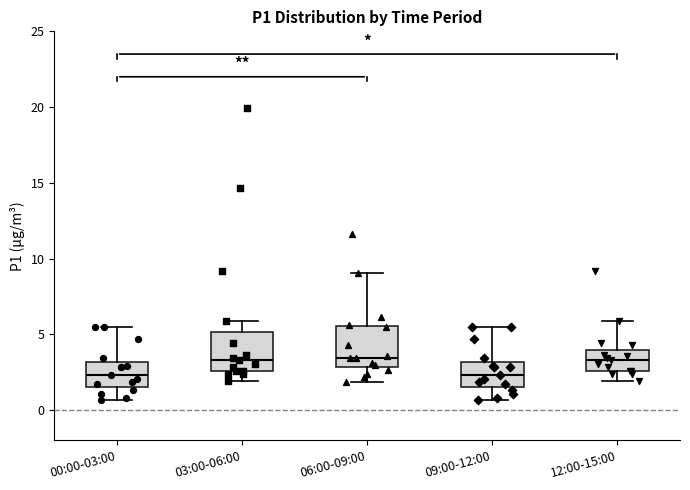

Where is the upper edge of the box for 06:00-09:00 on the y-axis? The values are not printed on the chart, so give them approximately, as read against the axis.

5.5